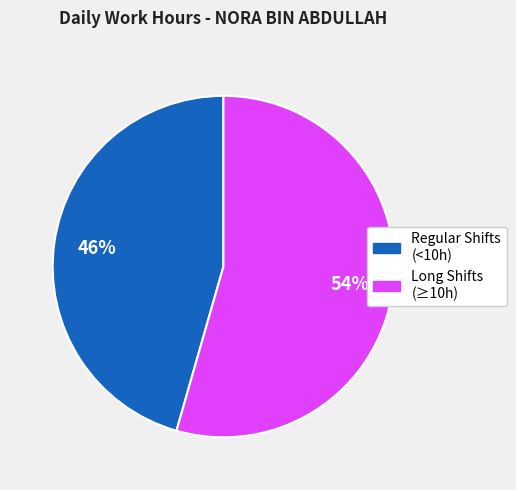

Does any single category account for the majority?

Yes